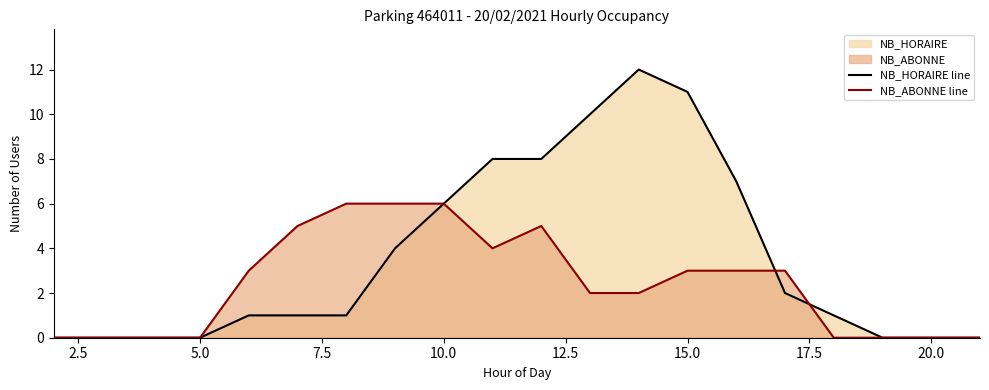

Reading left to right, list all the values displayed in this chart.

NB_HORAIRE line: 0	0	0	0	1	1	1	4	6	8	8	10	12	11	7	2	1	0	0	0
NB_ABONNE line: 0	0	0	0	3	5	6	6	6	4	5	2	2	3	3	3	0	0	0	0